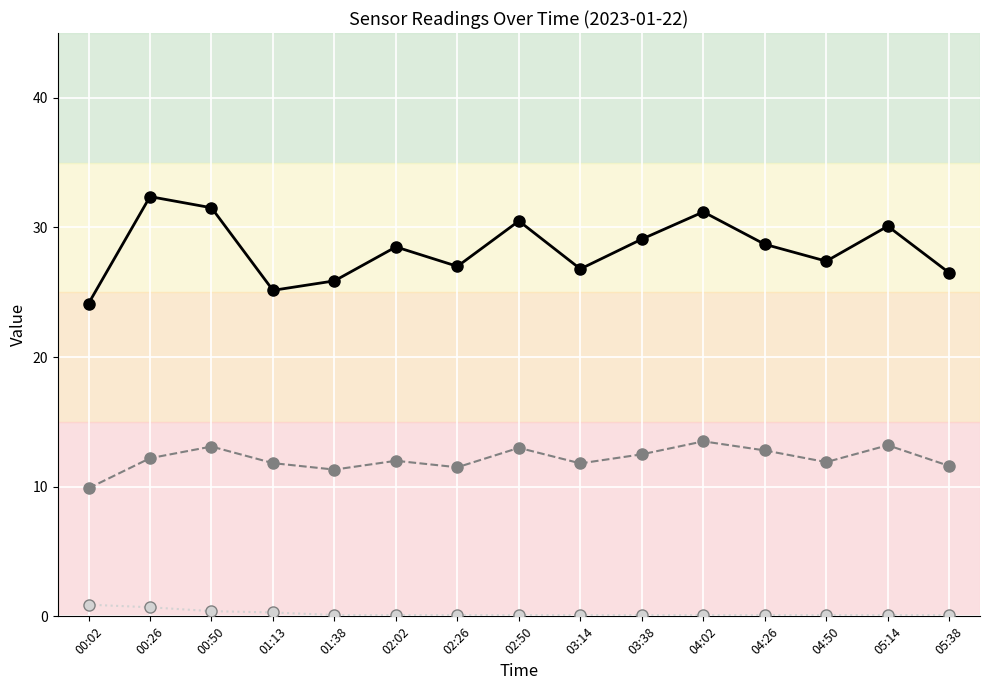

Is it true that SDS_P1 equals 40.3 at 02:26?

False